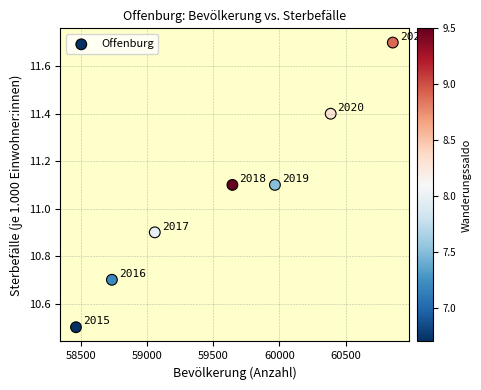

What Y value in the scatter plot is closest to 11?

10.9